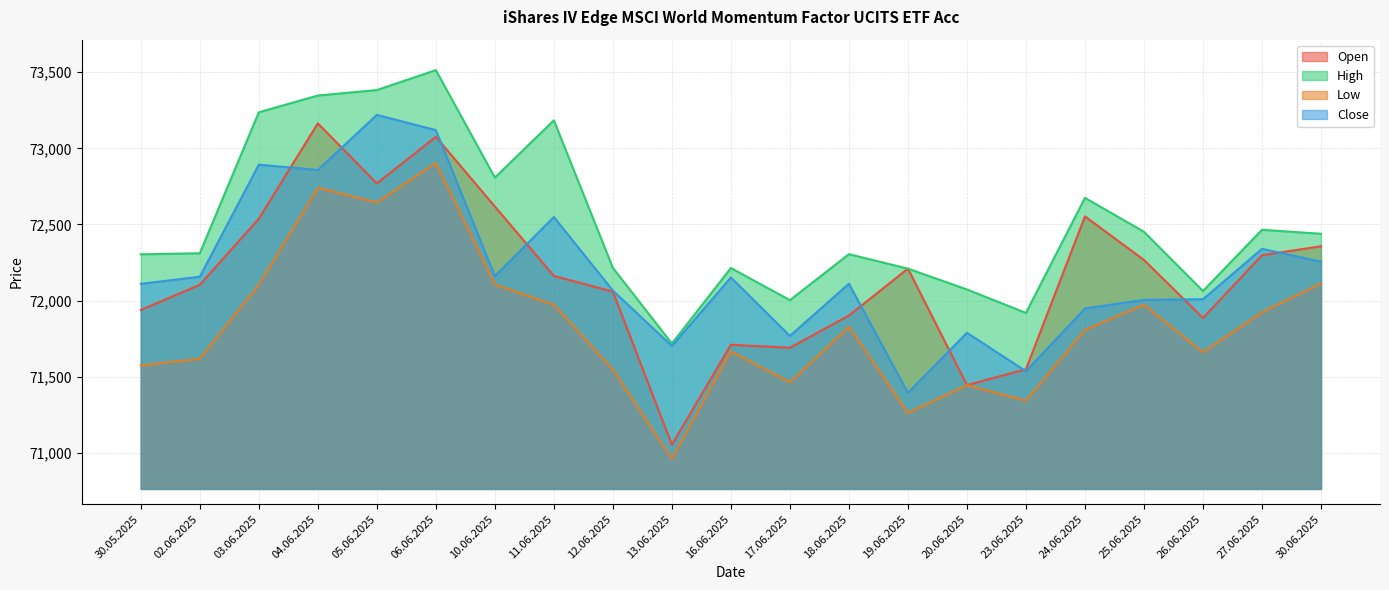

Where is the first local minimum for Close?

04.06.2025